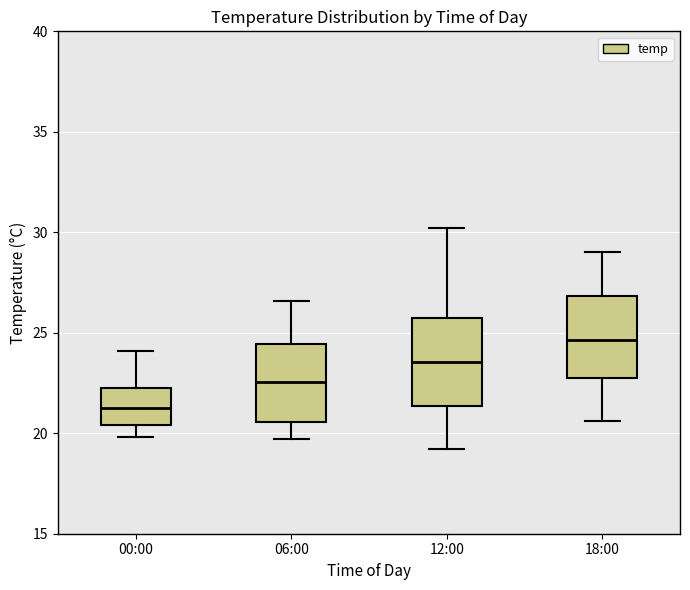

Which box has the highest median line?

18:00